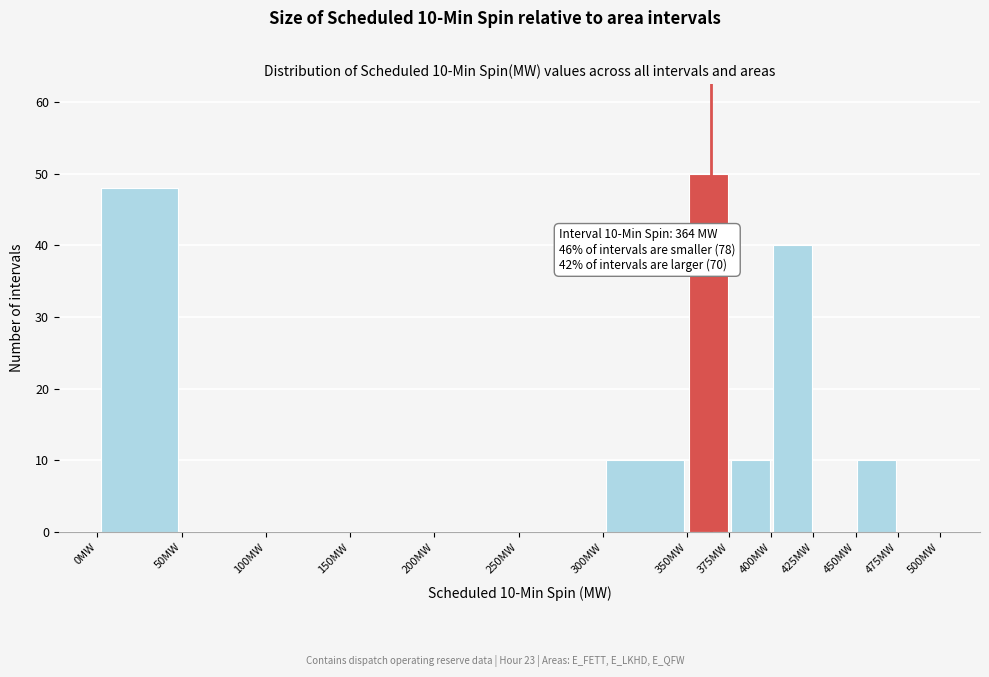

Which range on the x-axis has the tallest bar?

350 to 375